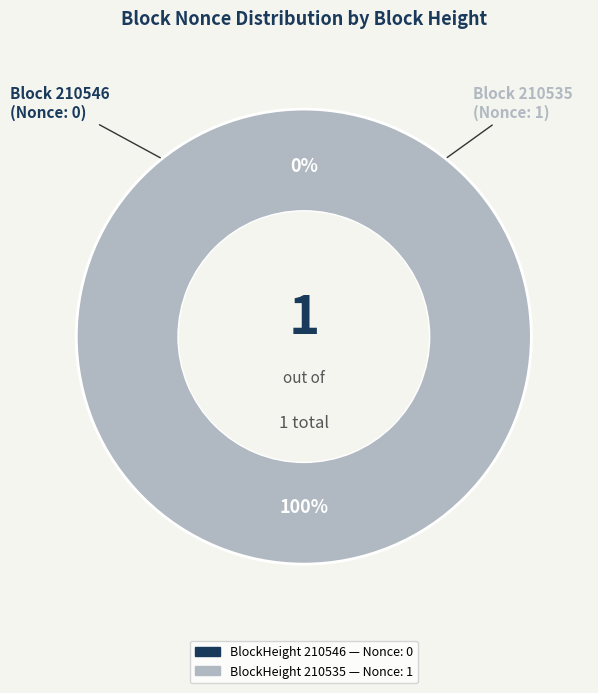

True or false: 210535 accounts for 100% of the total.

True